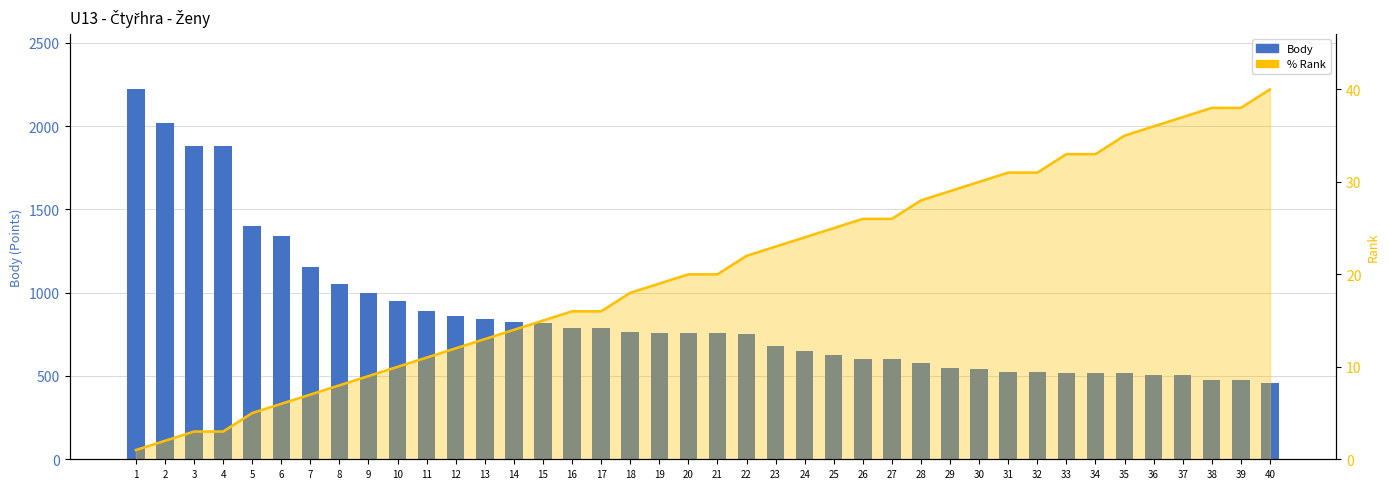

Where is % Rank nearest to the value 20?

20